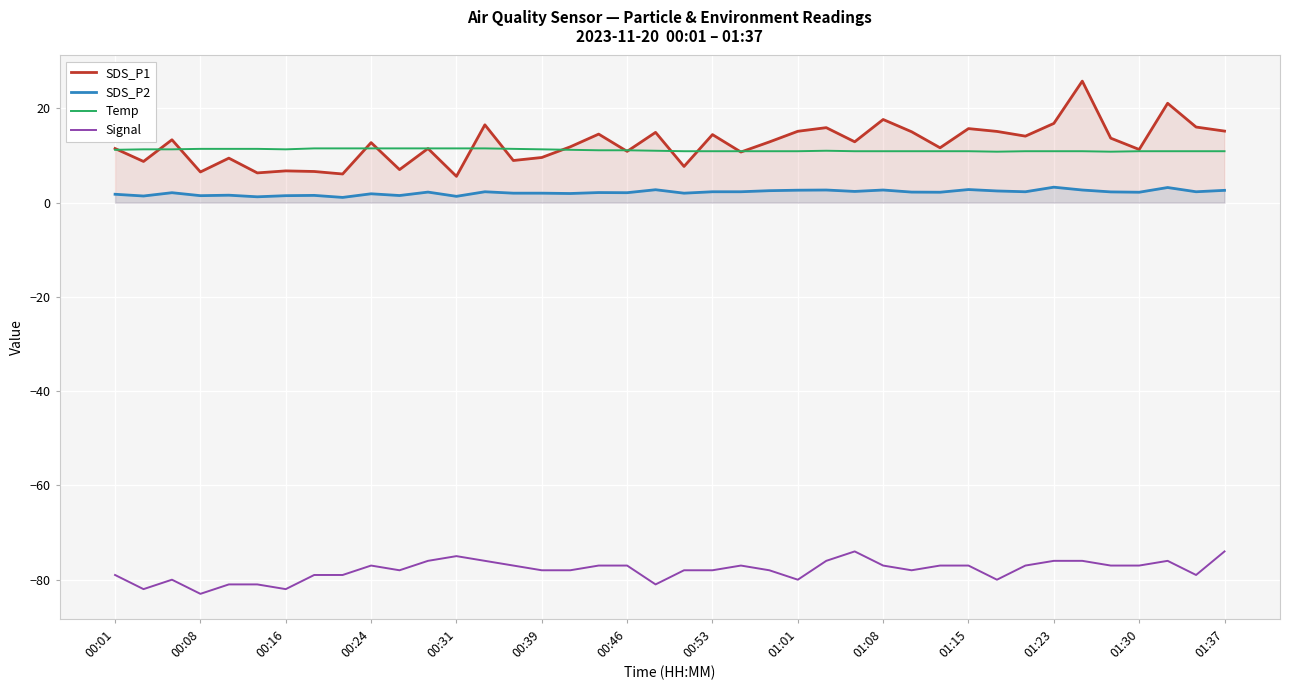

What is the value of the Temp point at the 20th from the left?

11.0